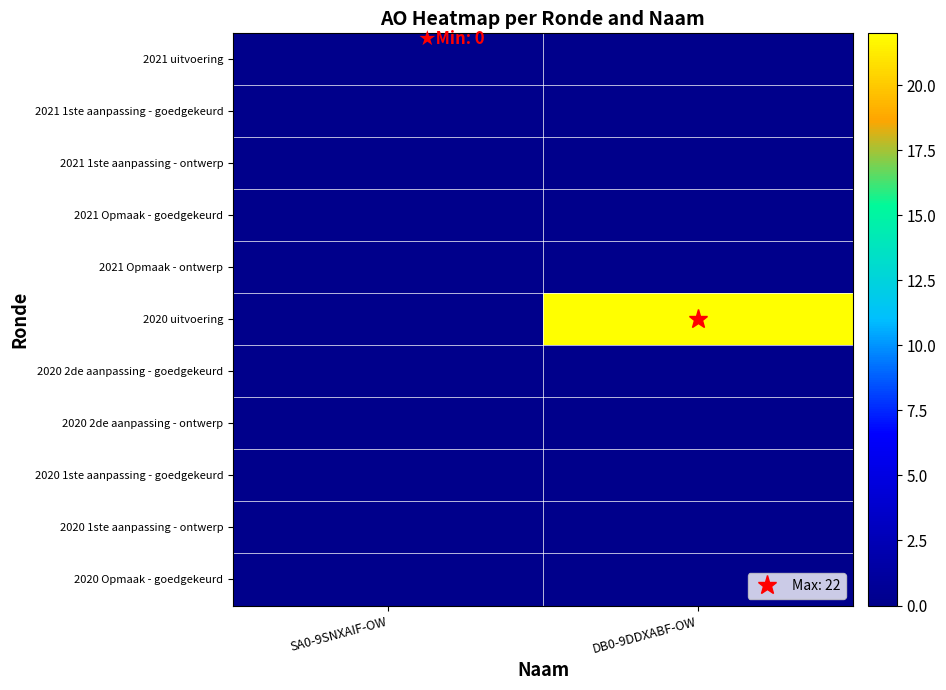

Between SA0-9SNXAIF-OW and DB0-9DDXABF-OW, which is larger?

SA0-9SNXAIF-OW